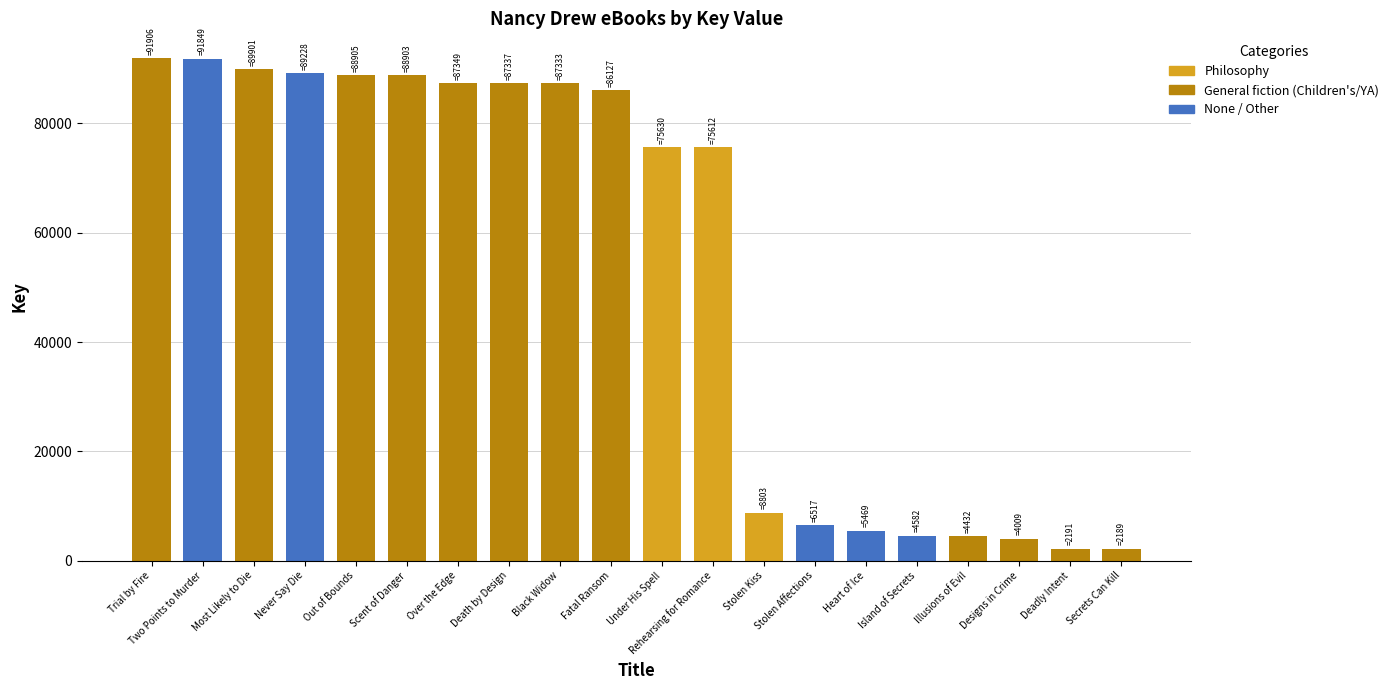

The value at Death by Design is 30768. True or false?

False